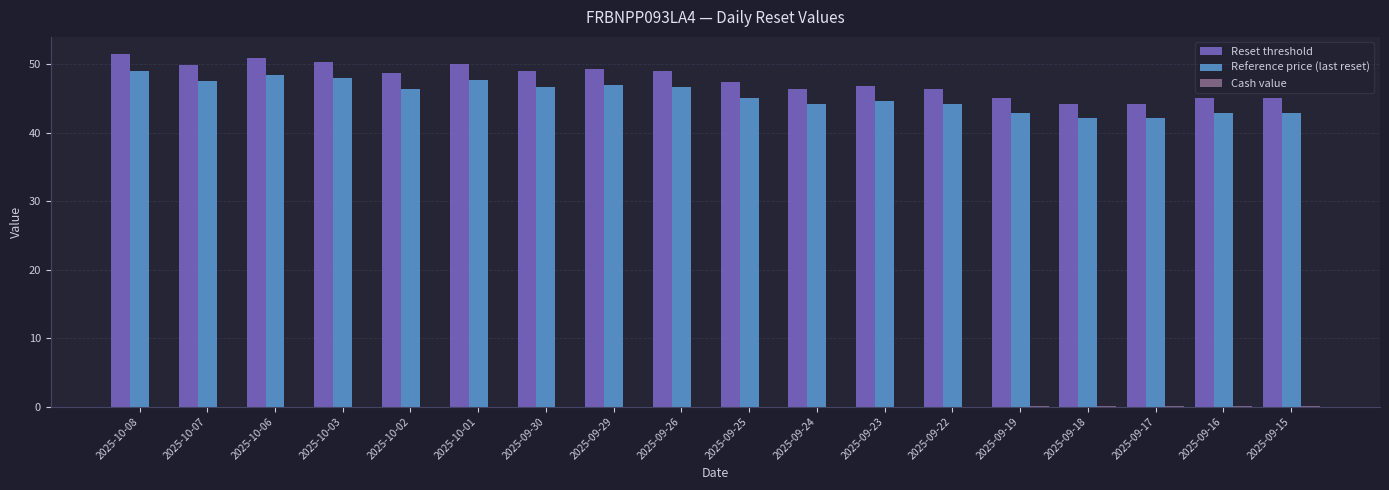

What is the sum of all Reference price (last reset) values?

818.5